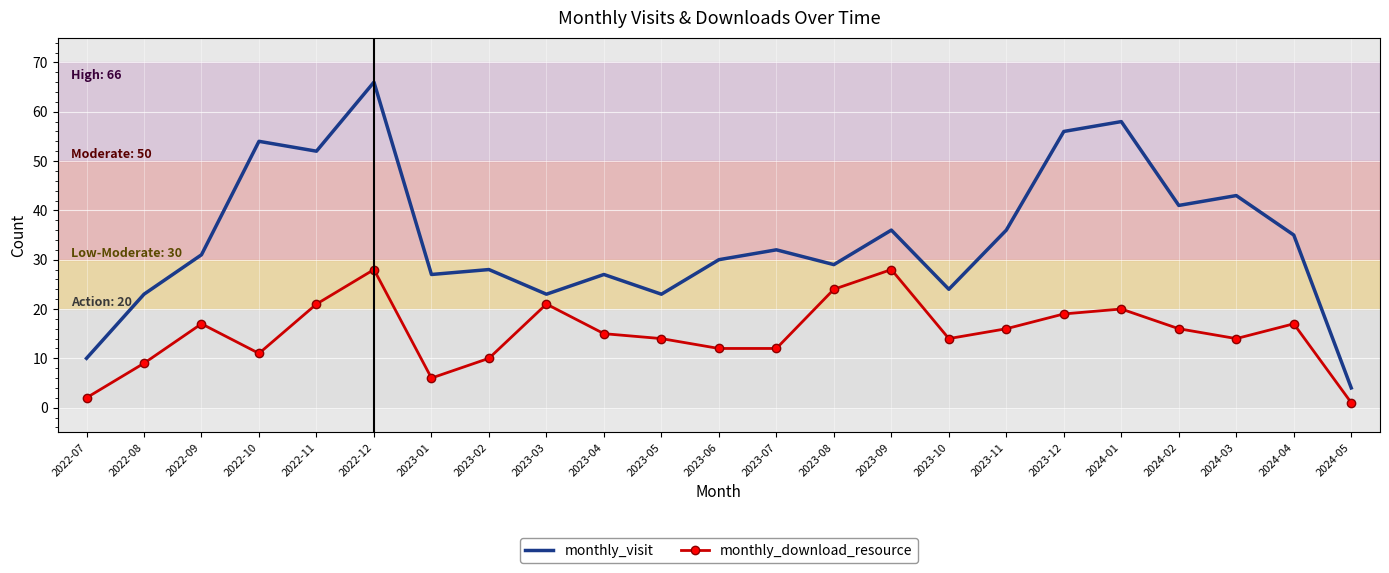

Which category has the lowest value in the monthly_download_resource series?

2024-05